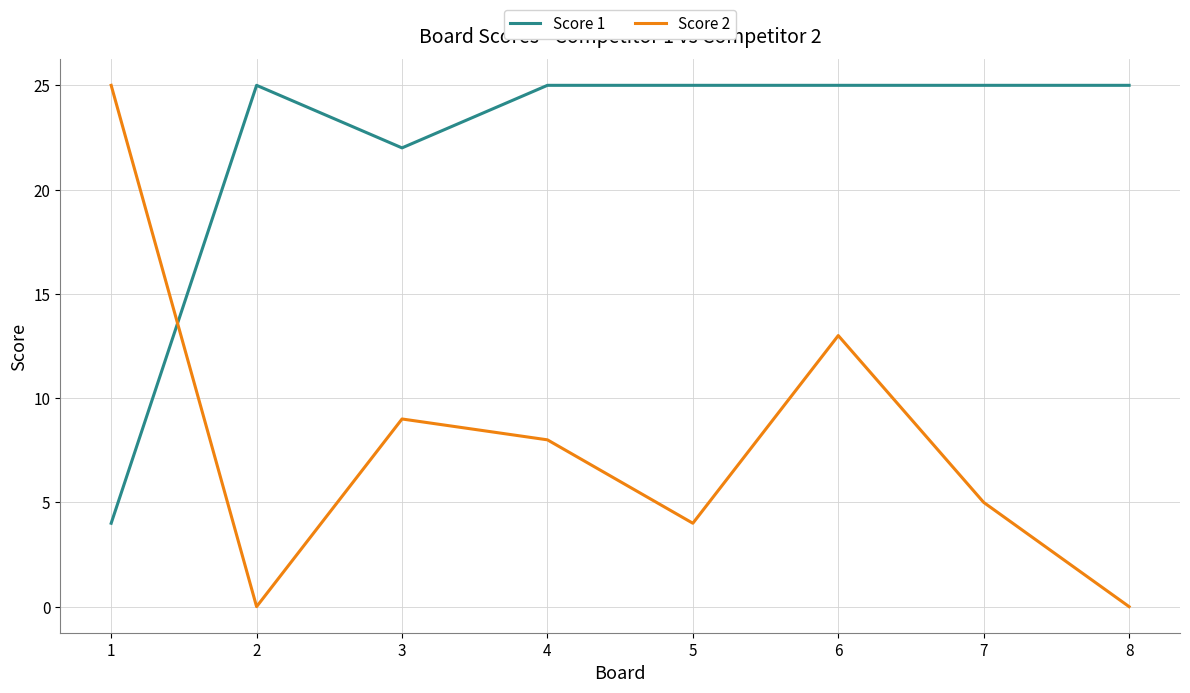

Is this an area chart (filled region under the line)?

No